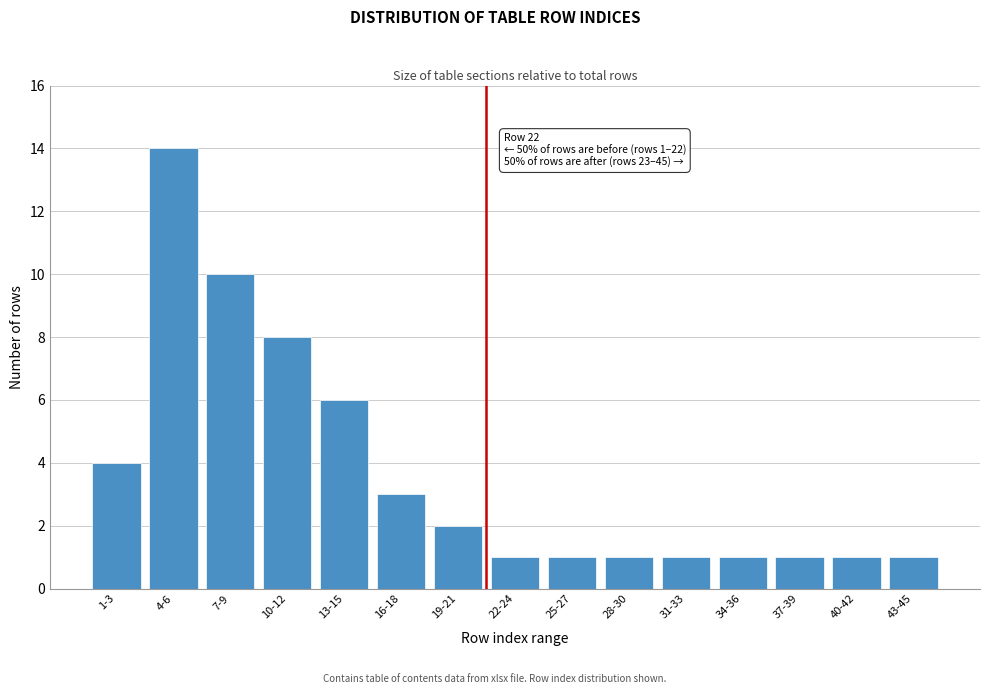

Reading right to left, extract all data points from this chart.

43-45=1	40-42=1	37-39=1	34-36=1	31-33=1	28-30=1	25-27=1	22-24=1	19-21=2	16-18=3	13-15=6	10-12=8	7-9=10	4-6=14	1-3=4